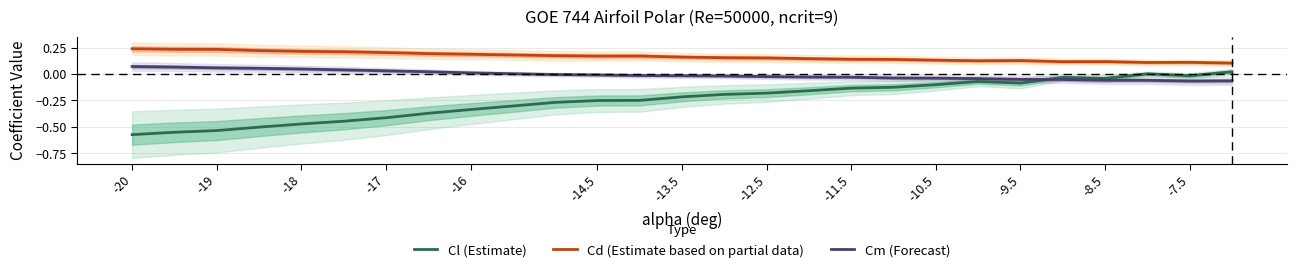

True or false: Cd (Estimate based on partial data) and Cm (Forecast) intersect in this chart.

False